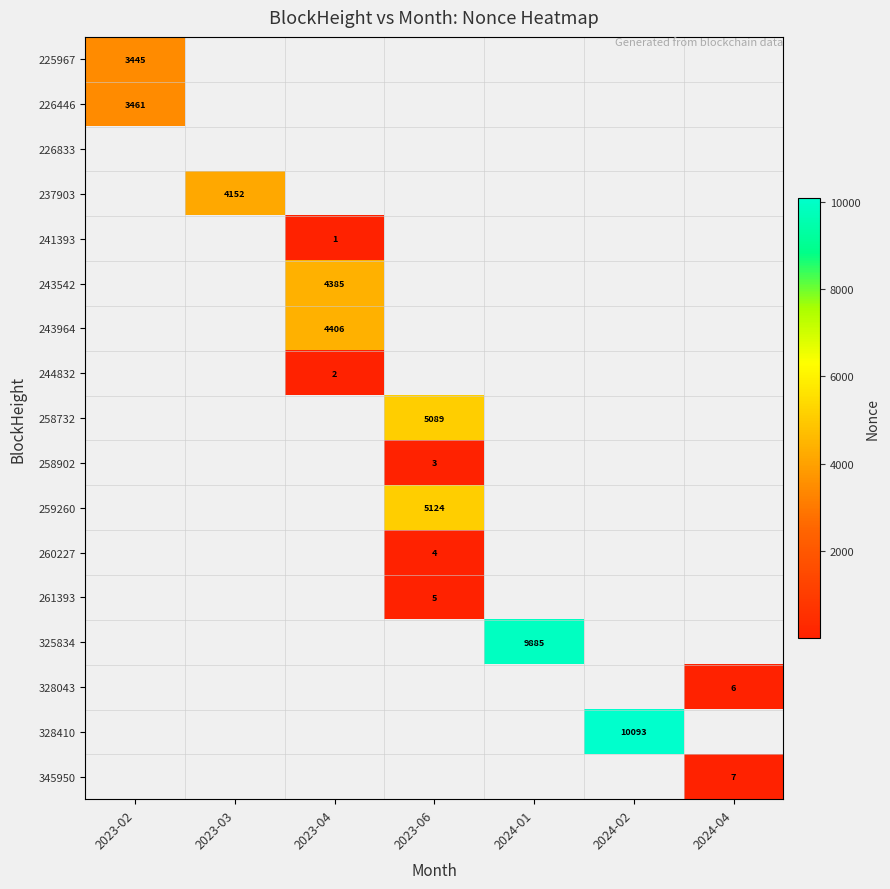

Is it true that 241393 equals 1 at 2023-04?

True